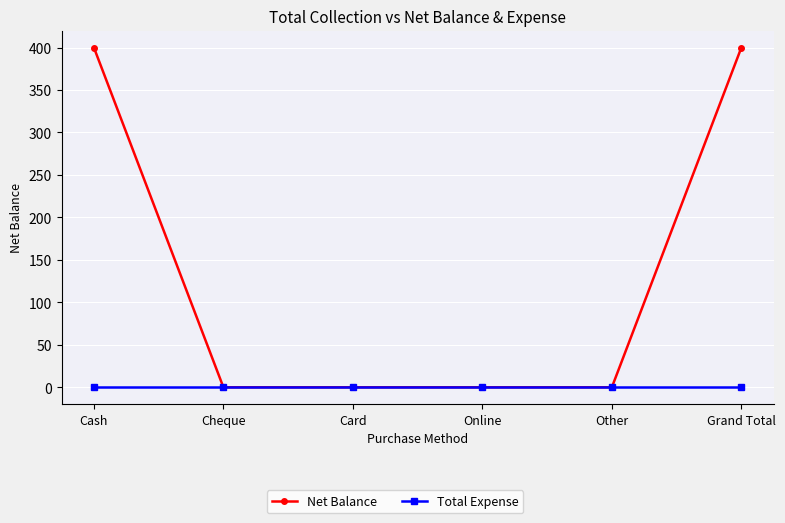

Which series has the largest total across all categories?

Net Balance